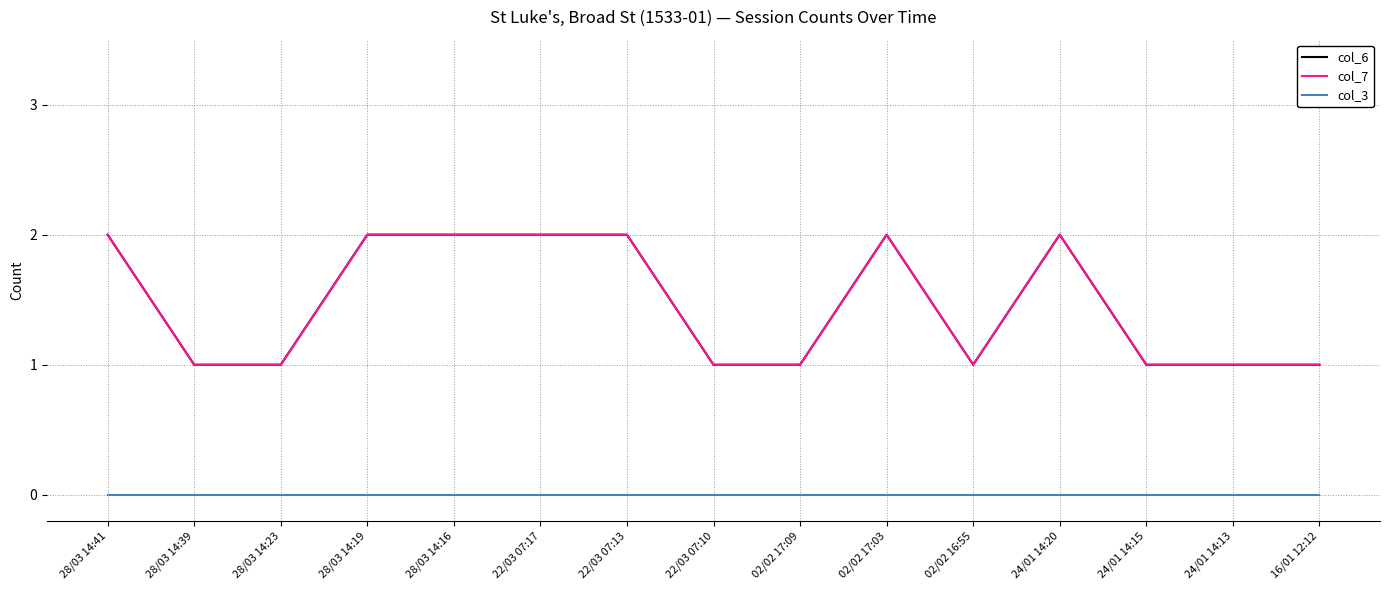

What is the spread (max minus min) of values at 22/03 07:13?

2